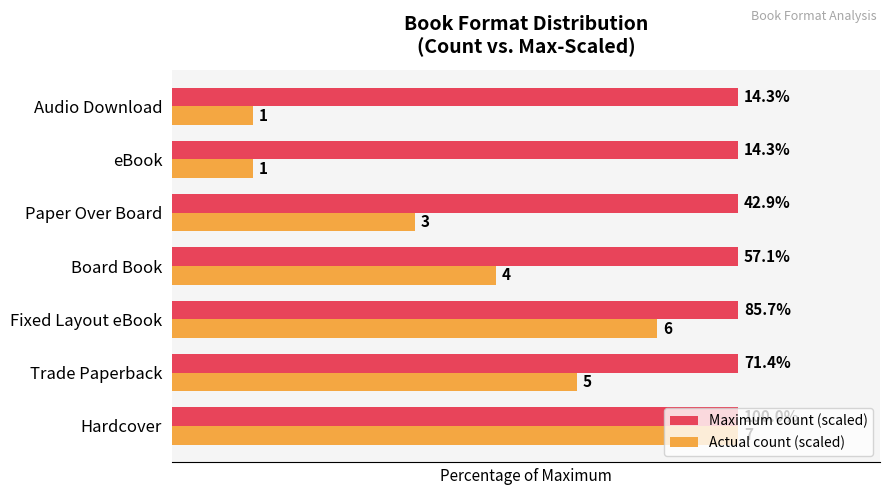

Which series has the largest range (max minus min)?

Actual count (scaled)